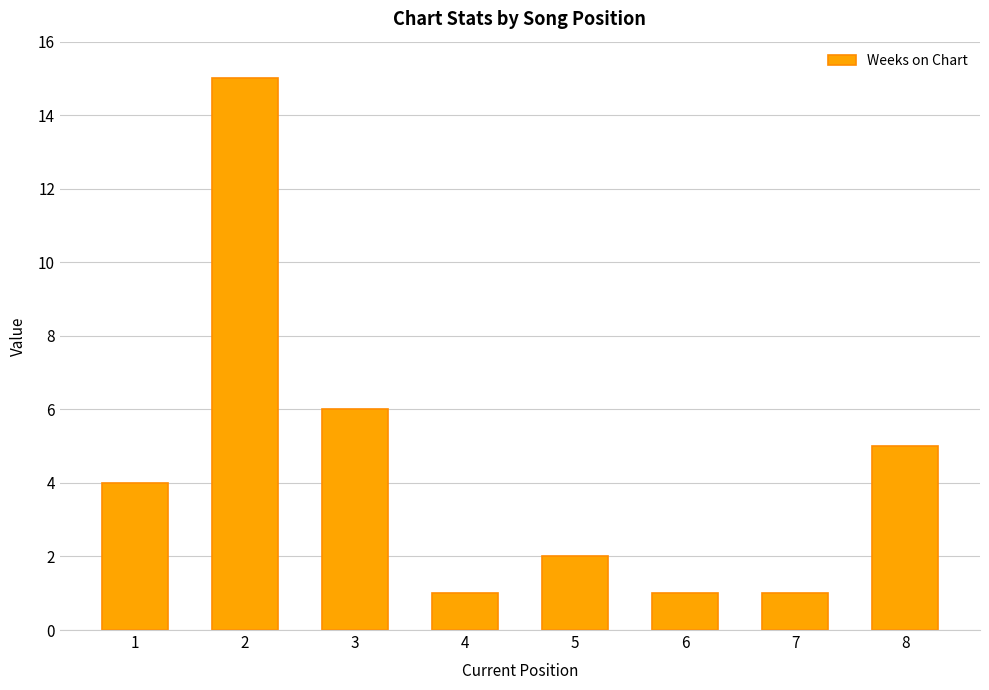

How many series are shown in this chart?

1